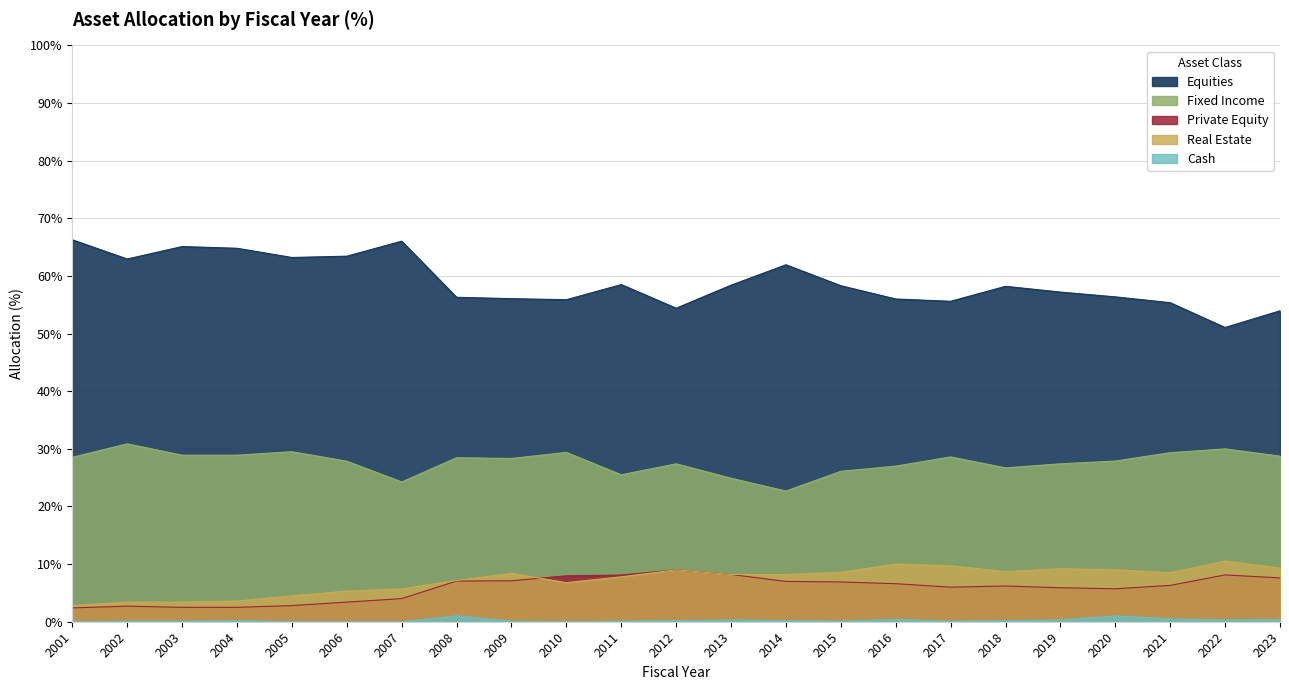

What is the approximate value of Private Equity at 2001?

2.4